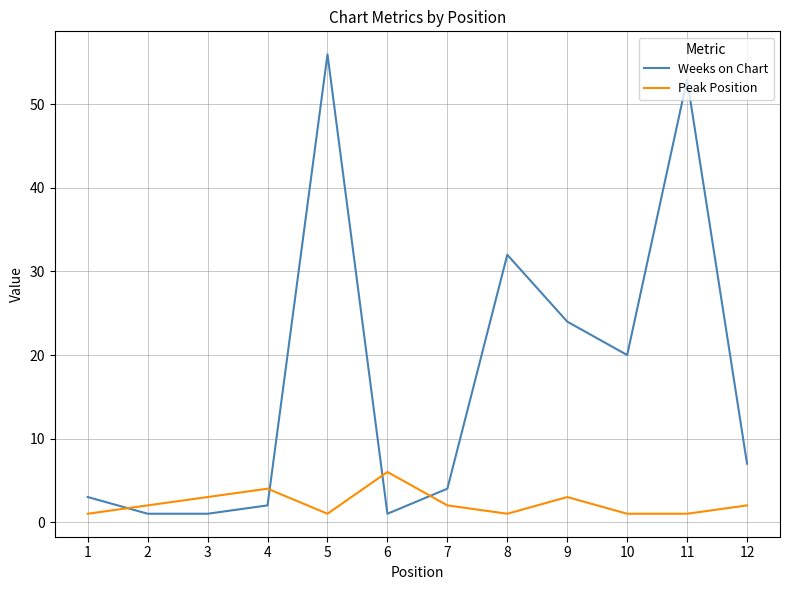

What is the maximum value for Peak Position?

6